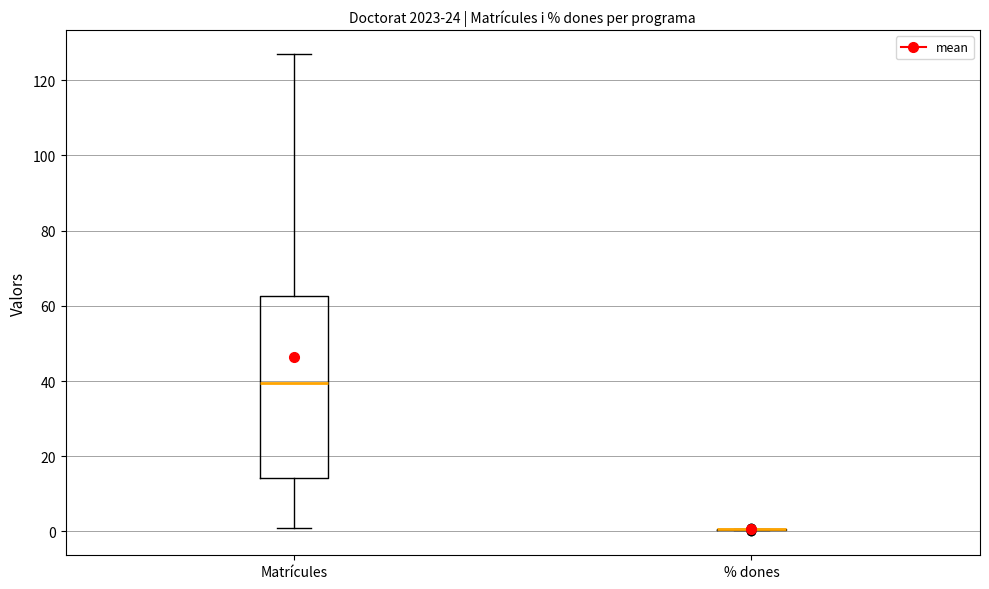

Reading left to right, transcribe this box plot: for each box, give where its median line is, the range the box spans, and where its two whiskers end, as read against the y-axis. The values are not printed on the chart, so give them approximately, as read against the axis.

Matrícules: median 40, box 14 to 62, whiskers 2 to 128
% dones: box collapsed to a line at 0, whiskers 0 to 0